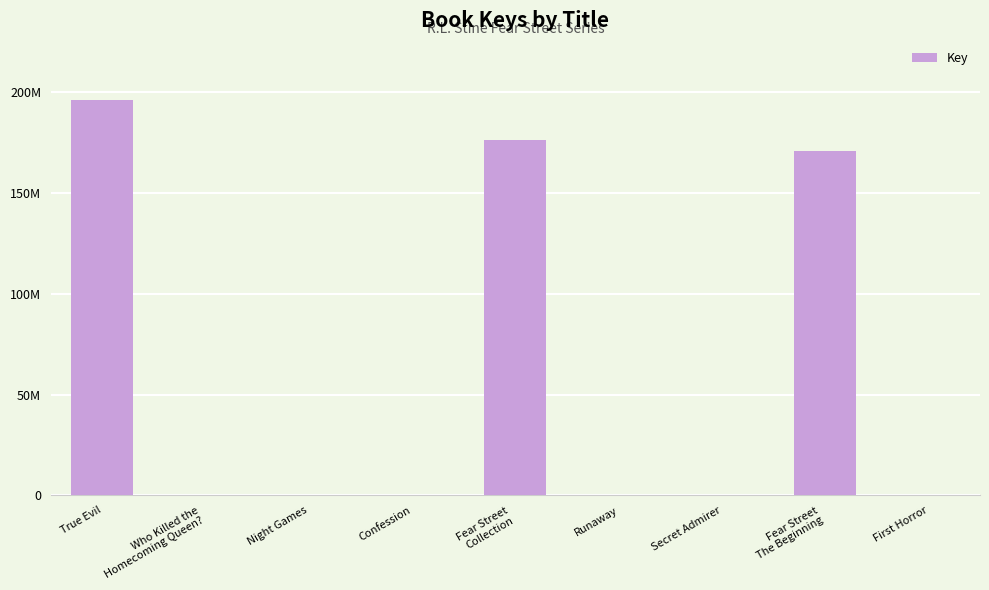

Are the bars horizontal?

No